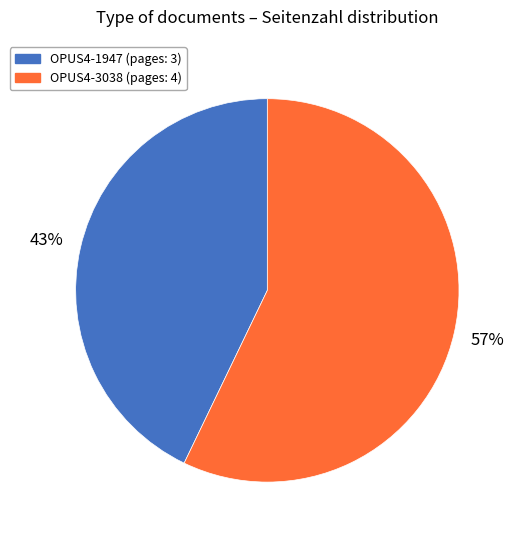

Approximately how many times larger is the value at OPUS4-3038 compared to OPUS4-1947?

1.3